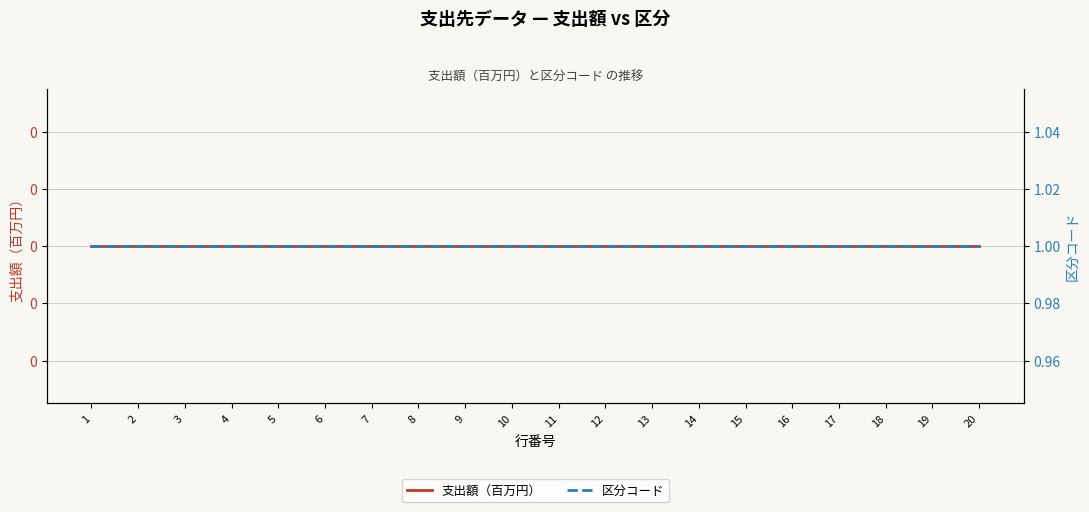

Between 7 and 11, which series saw the biggest shift?

支出額（百万円）